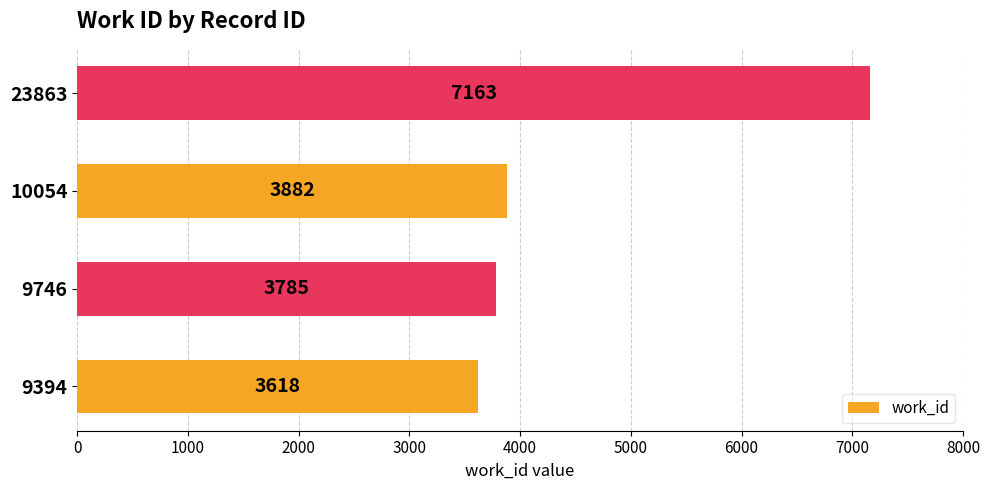

List the labels in order of value, largest first.

23863, 10054, 9746, 9394